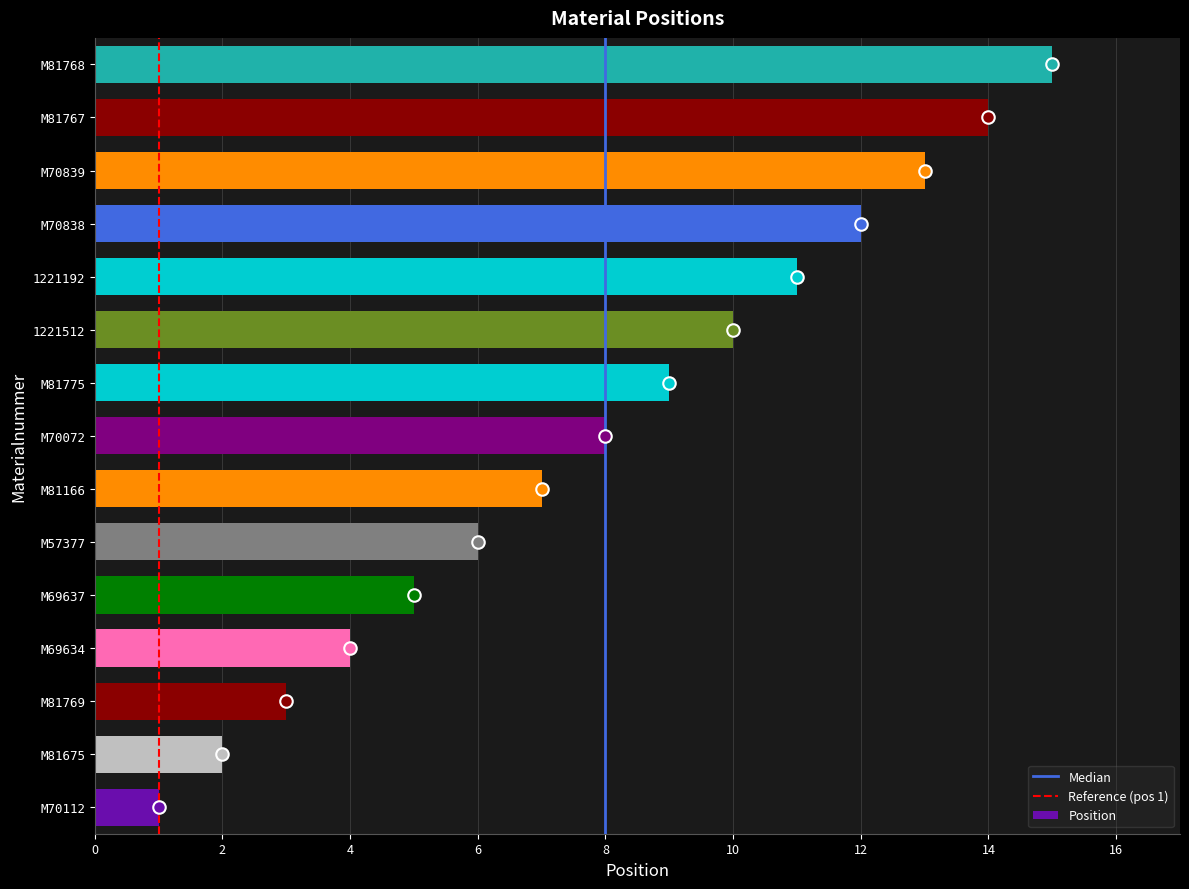

What is the average value?

8